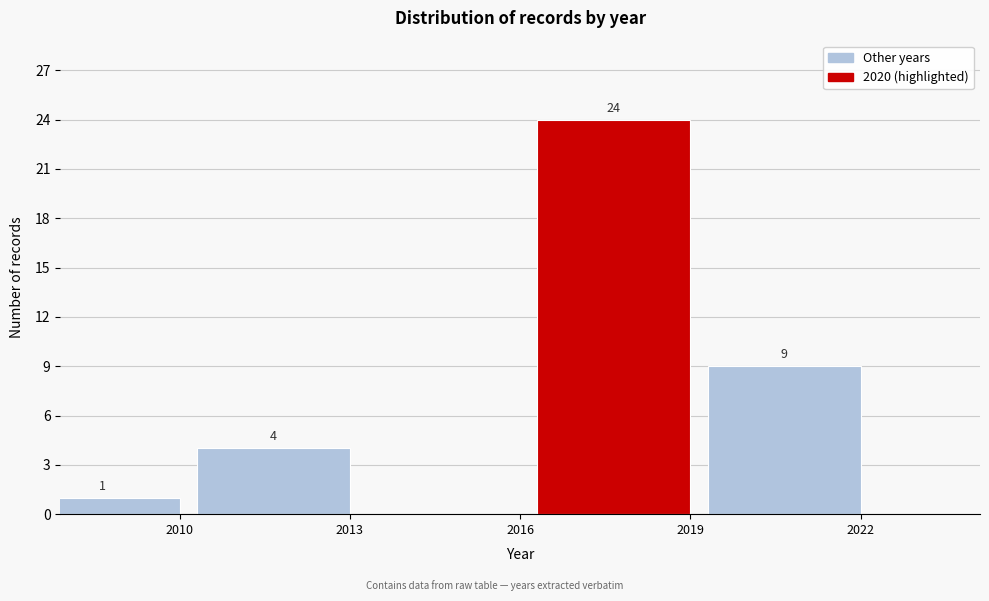

Reading left to right, list all the values displayed in this chart.

2010=1	2013=4	2016=0	2019=24	2022=9